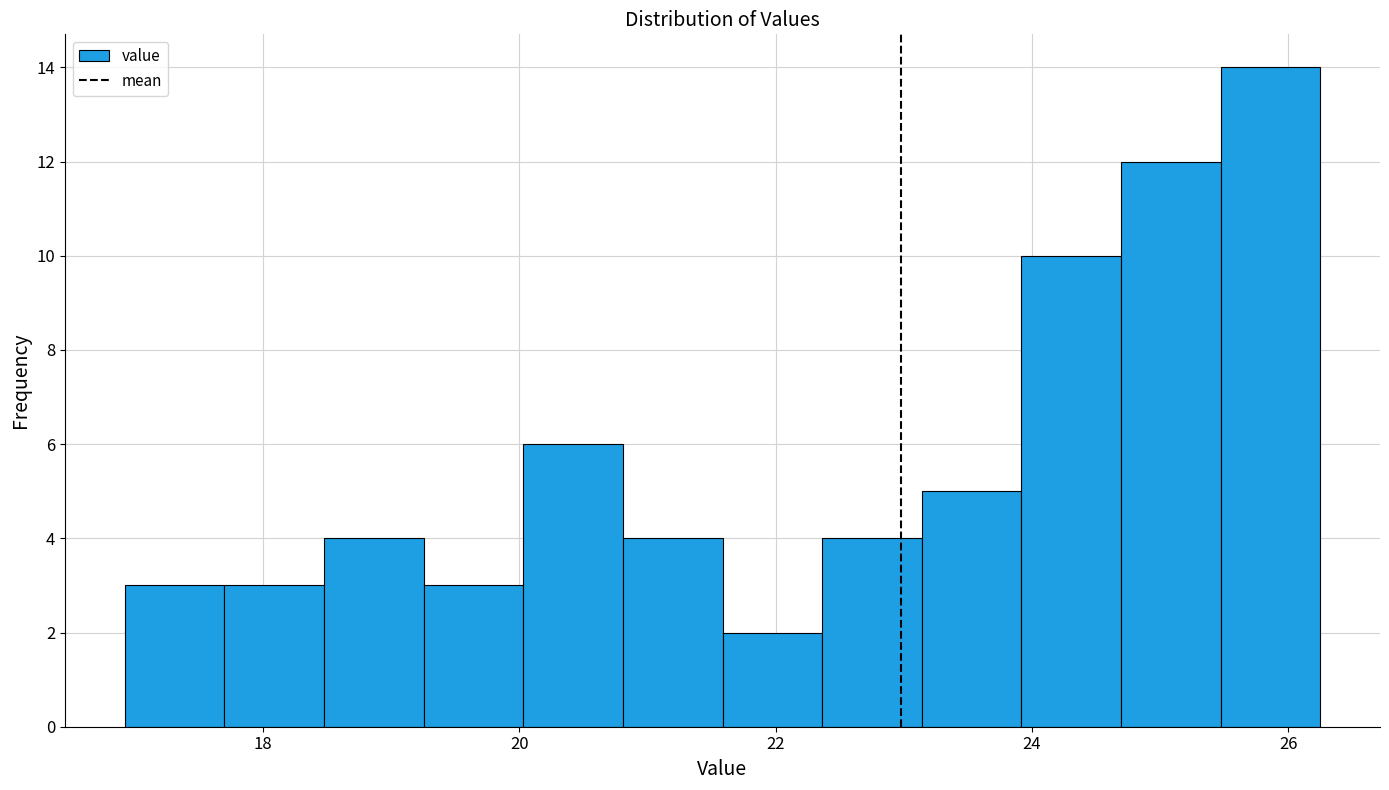

Around what value on the x-axis is the tallest bar? Give the approximate position of its centre, as read against the axis.

25.8